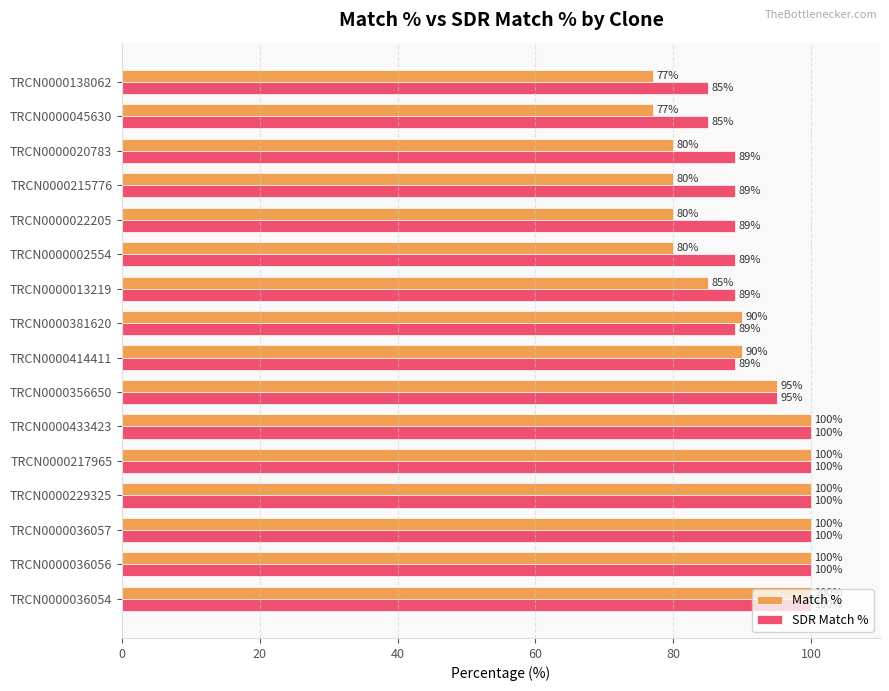

At how many categories does at least one series exceed 91?

7